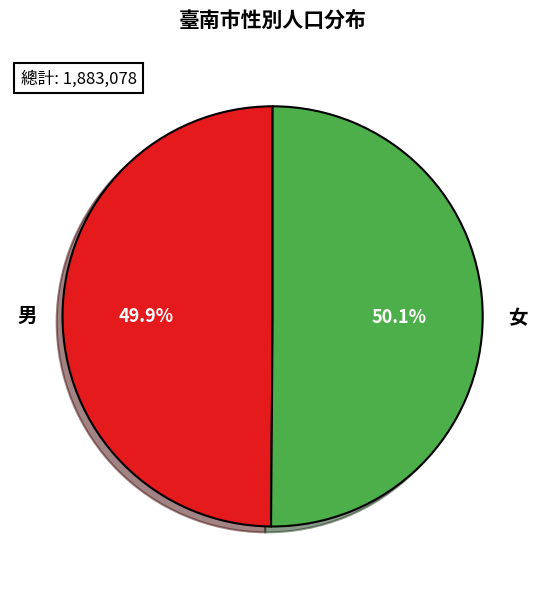

What is the ratio of the value at 女 to the value at 男?

1.0